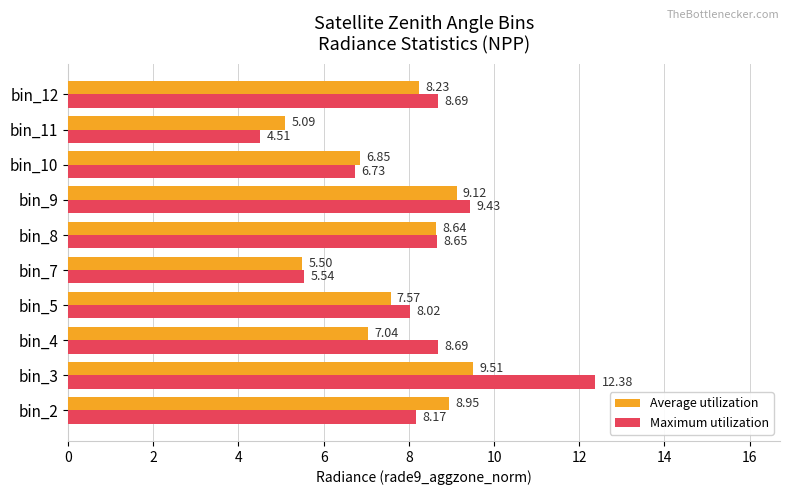

What is the difference between the second highest and minimum values in the Maximum utilization series?

4.9